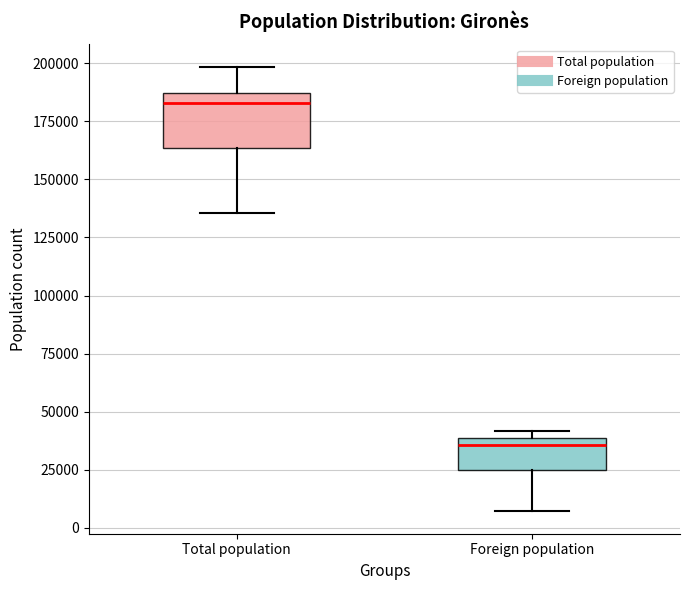

Where does the lower whisker of the box for Foreign population end on the y-axis? The values are not printed on the chart, so give them approximately, as read against the axis.

5000